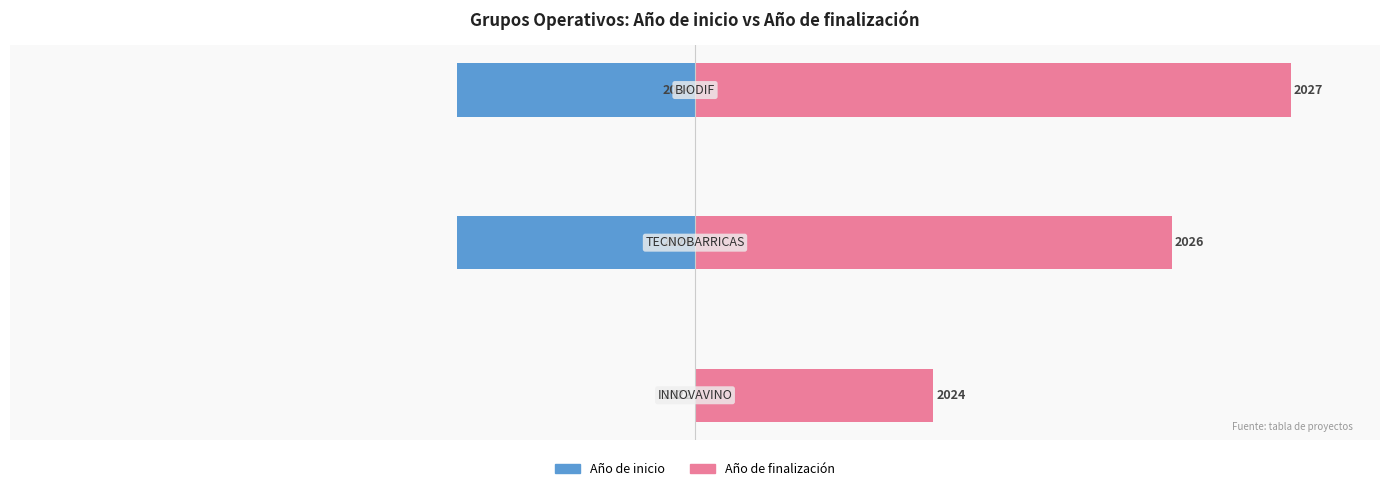

What are all the series names shown in the legend?

Año de inicio, Año de finalización